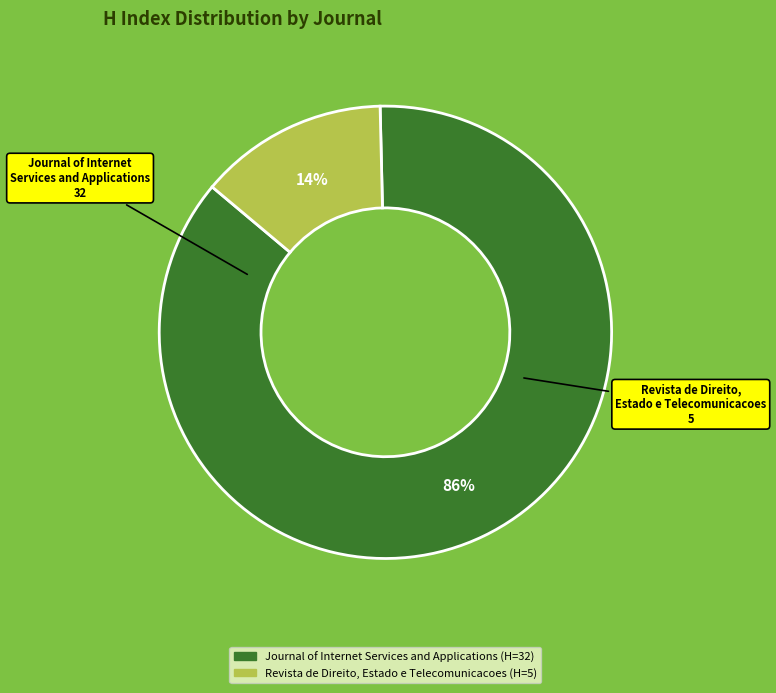

Which category accounts for the majority?

Journal of Internet Services and Applications